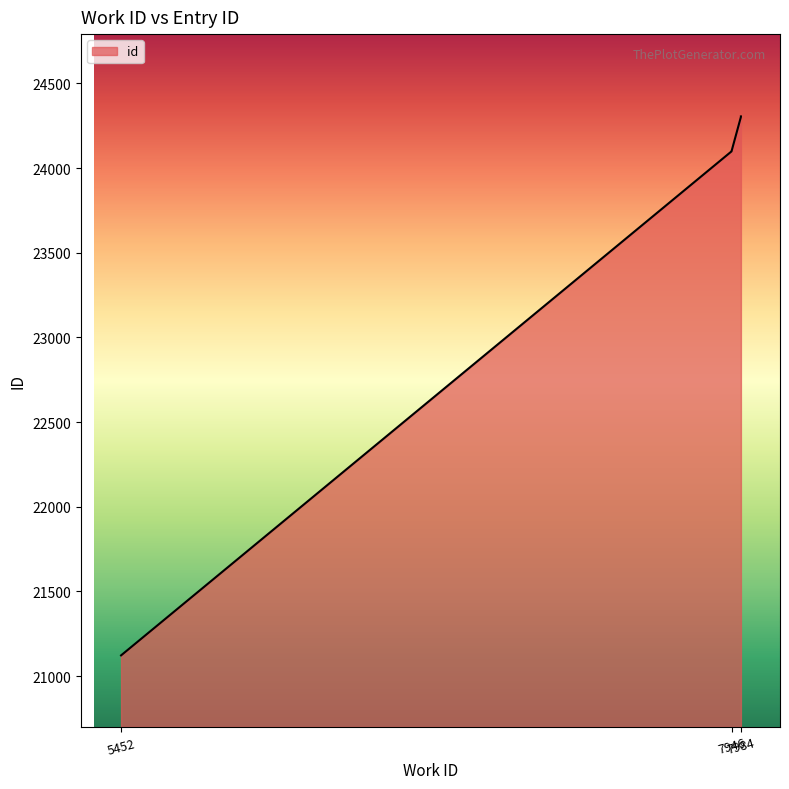

Which has a higher value, 7946 or 7946?

7946